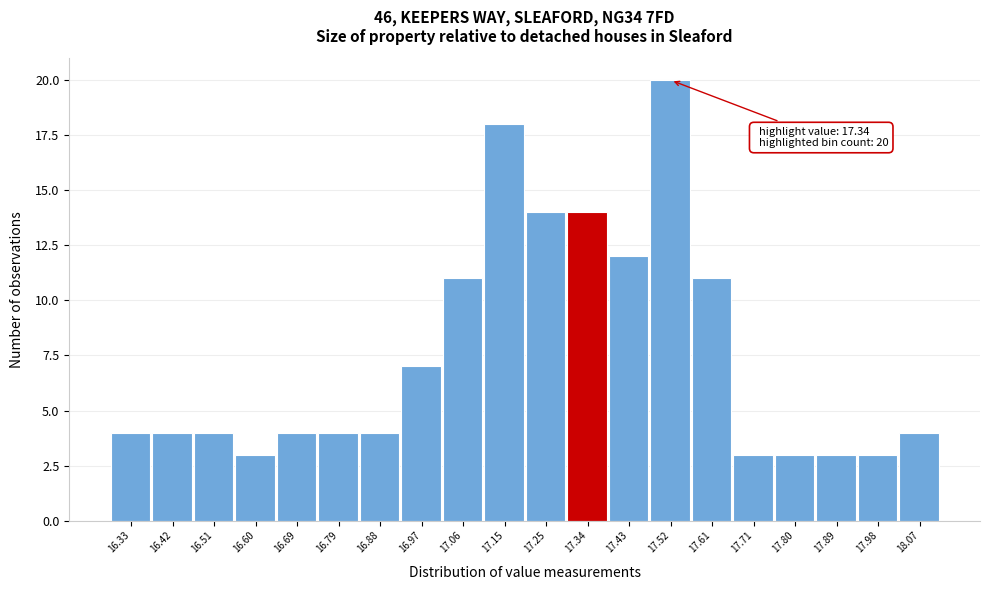

Which range on the x-axis has the tallest bar?

17.476 to 17.568